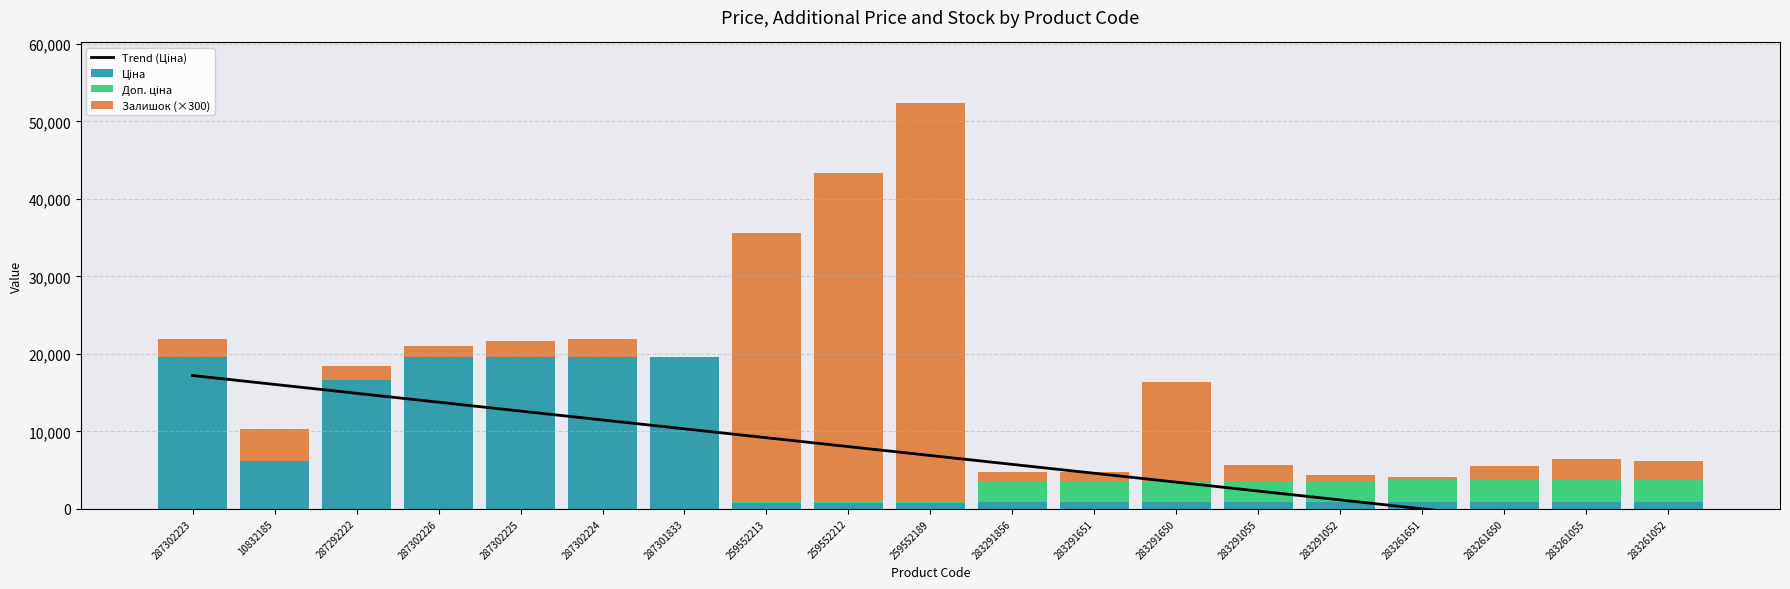

What is the difference between the maximum and minimum values in the Ціна series?

18837.2